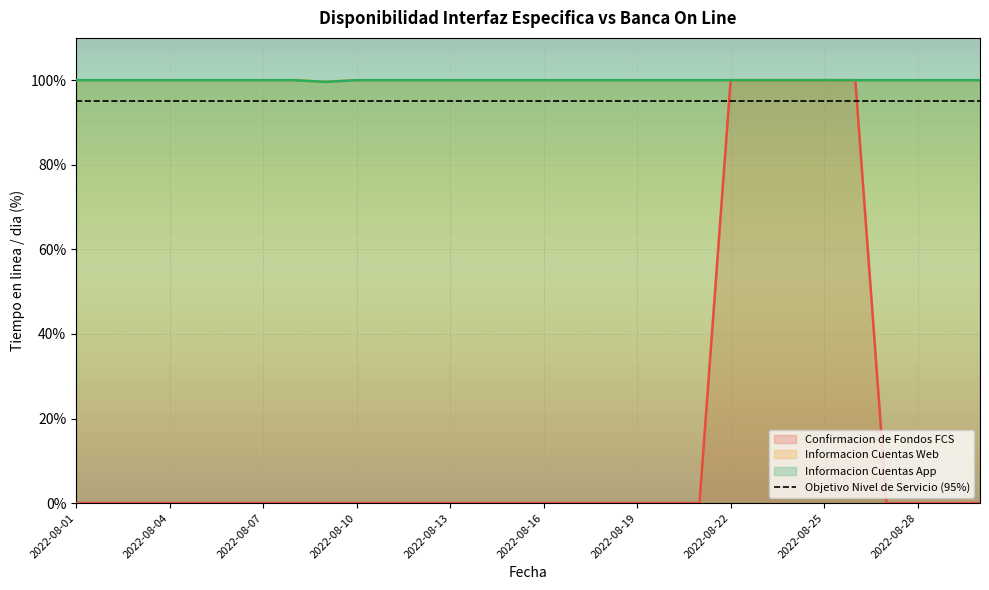

True or false: Informacion Cuentas App and Informacion Cuentas Web intersect in this chart.

False